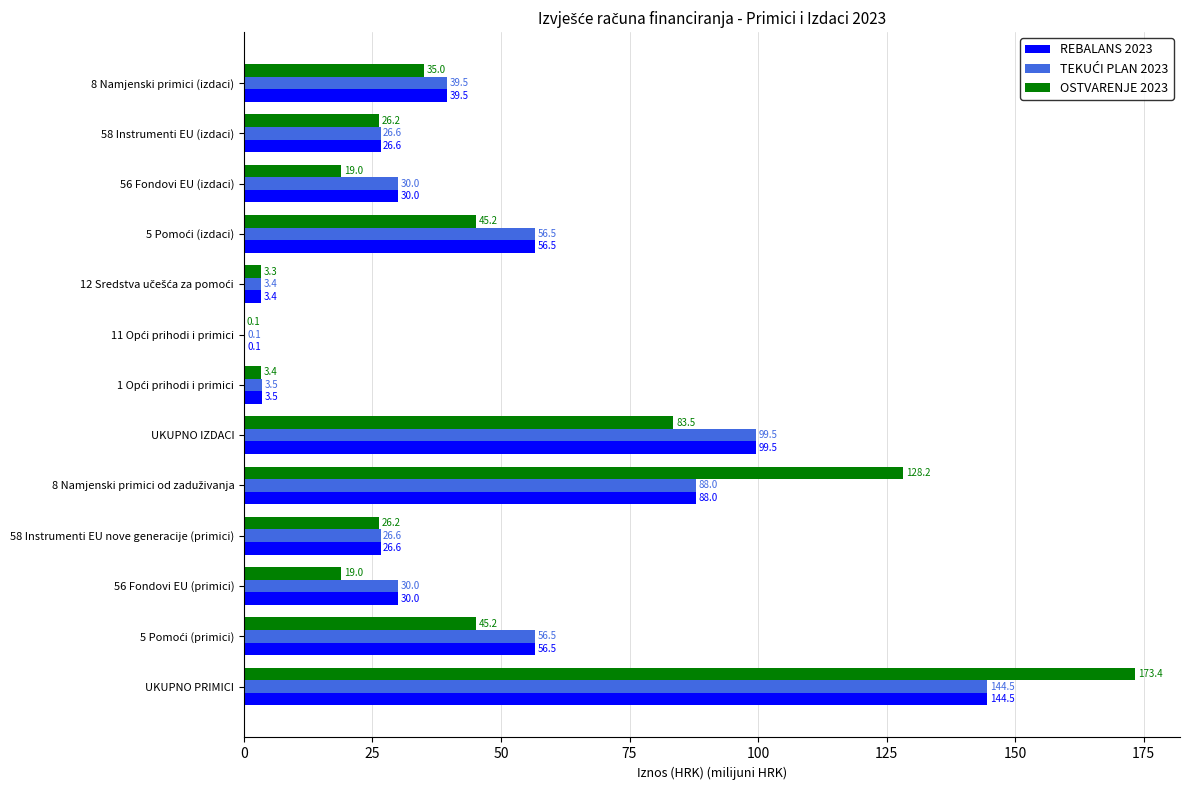

At which category is the sum across all series the highest?

UKUPNO PRIMICI